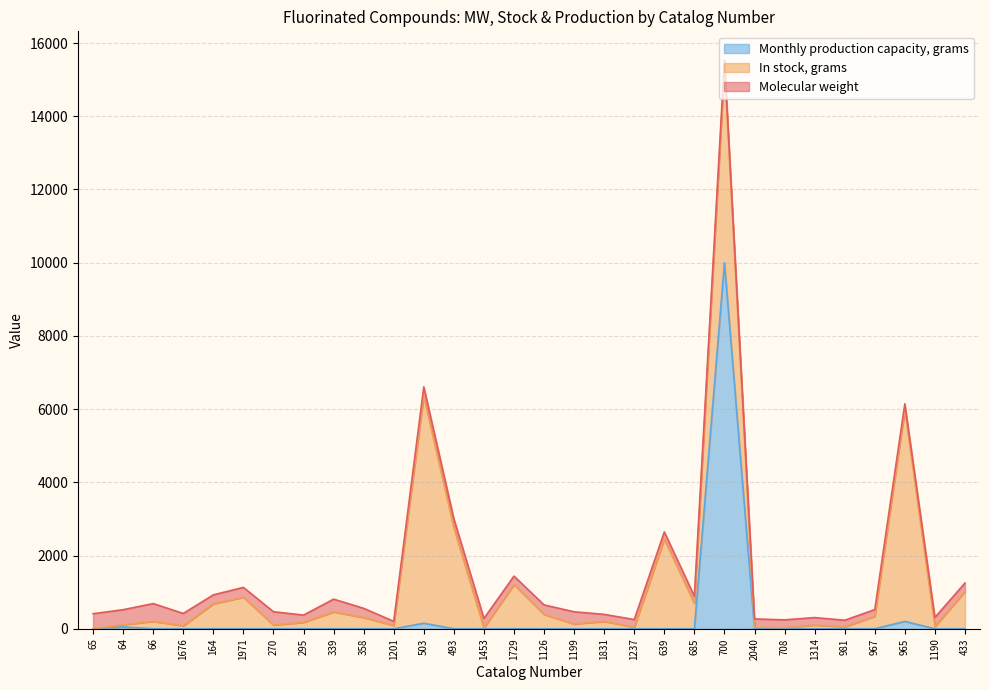

How many times do In stock, grams and Monthly production capacity, grams cross each other?

2